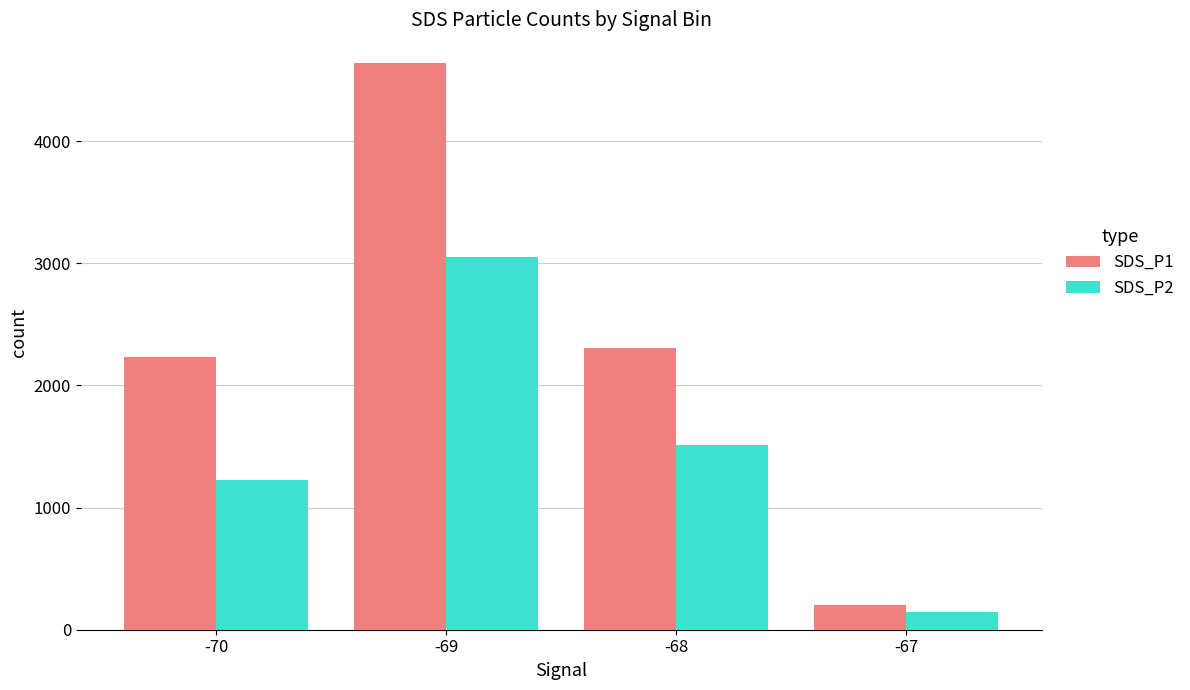

What is the sum of all SDS_P1 values?

9390.0